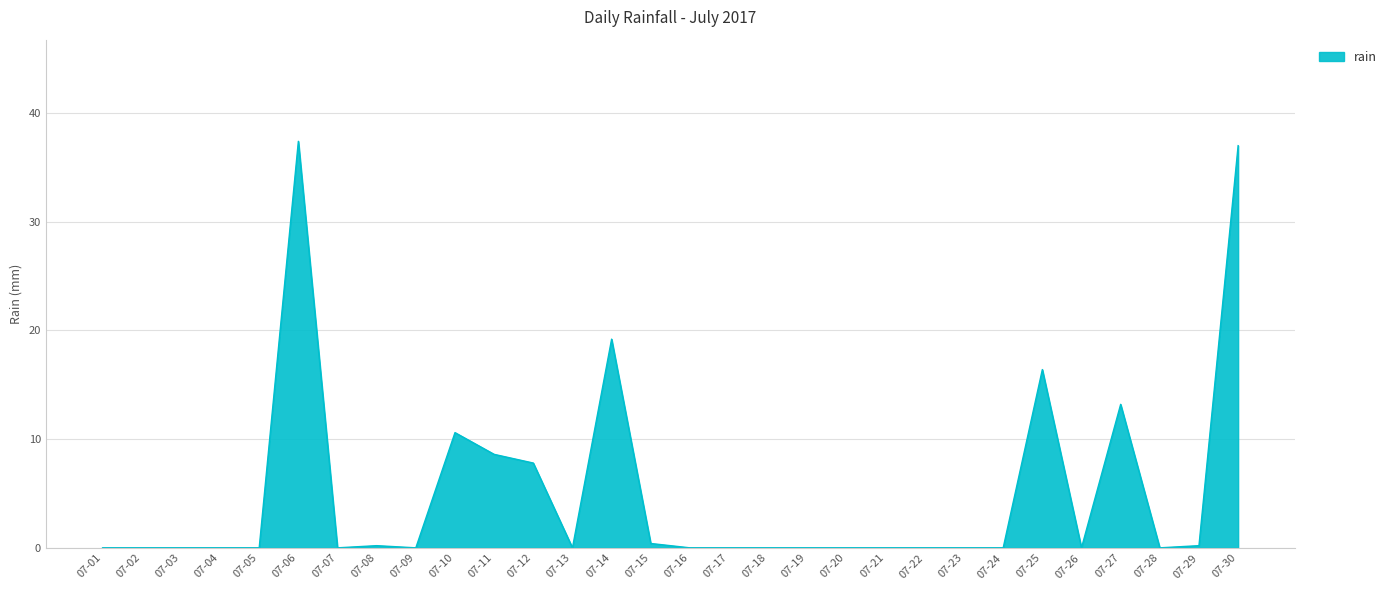

What is the average value?

5.0